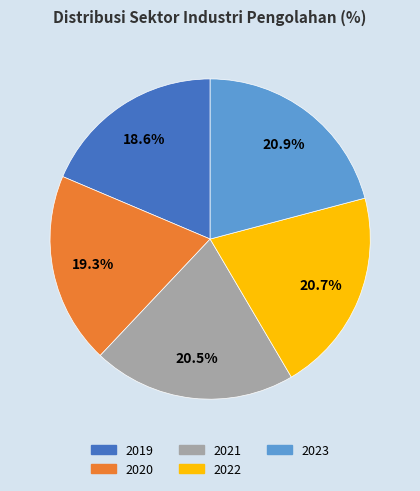

Does 2023 represent more than half of the total?

No